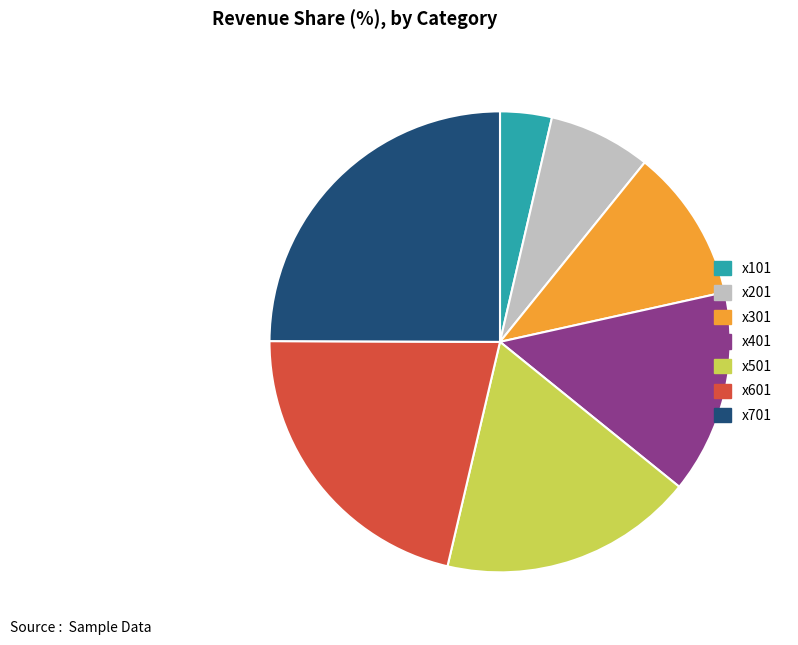

How many segments does this pie chart have?

7